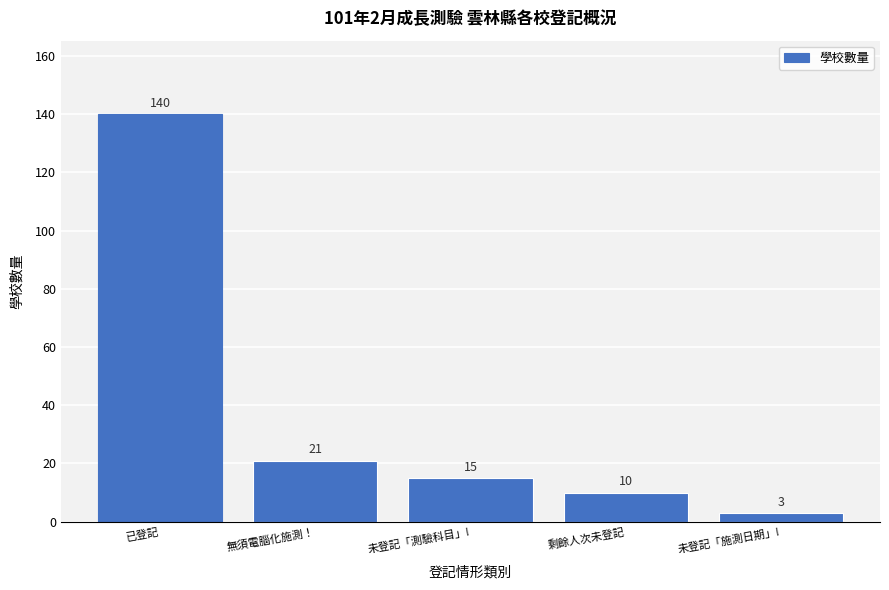

Reading right to left, list all the values displayed in this chart.

3	10	15	21	140